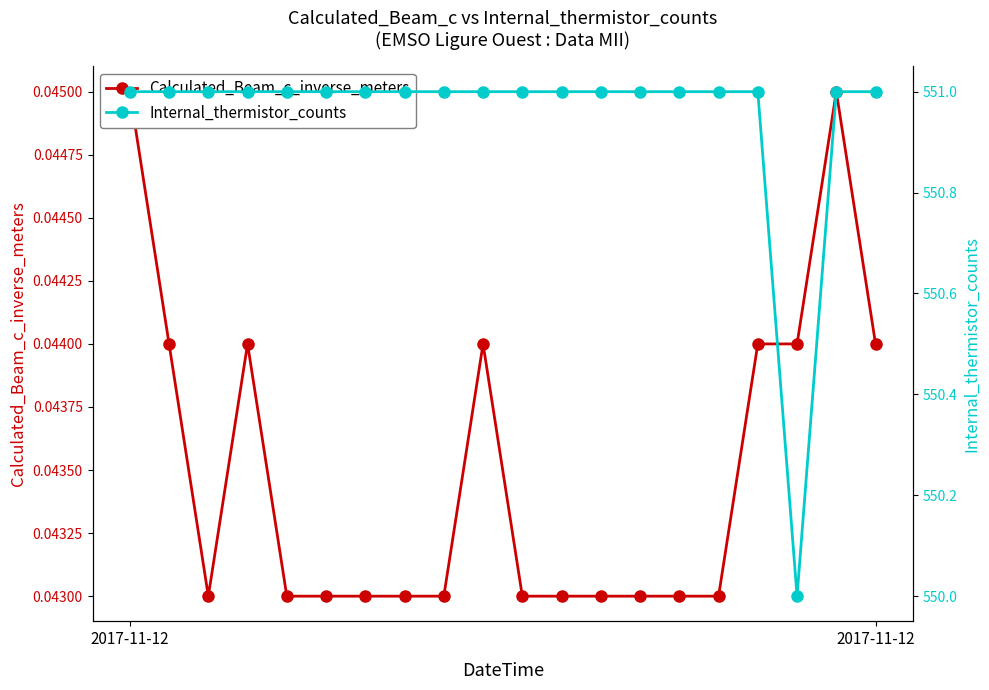

Which series changed the most between 2017-11-12 and 15?

Calculated_Beam_c_inverse_meters